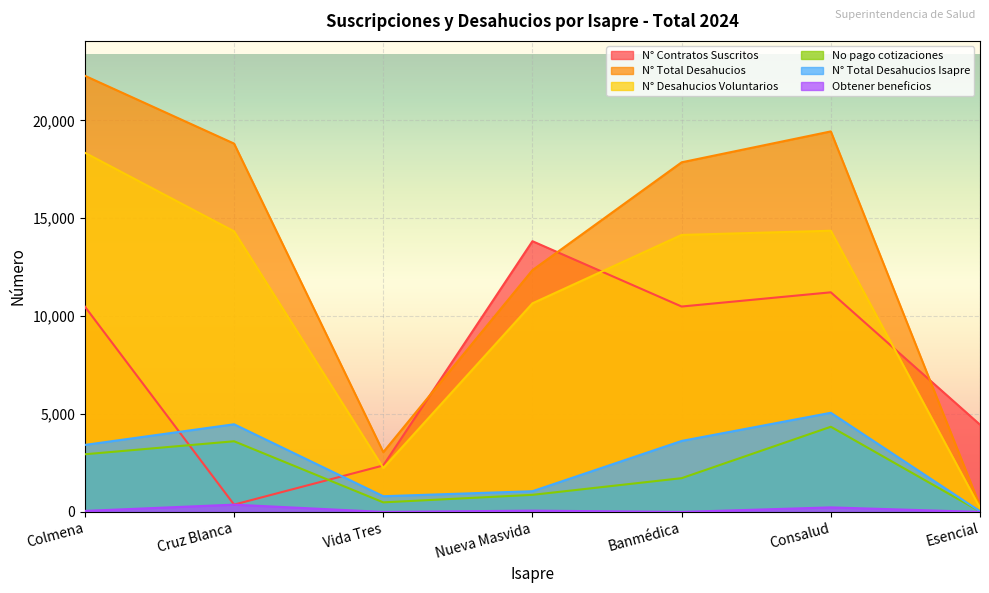

At which category does N° Desahucios Voluntarios reach its first local valley?

Vida Tres